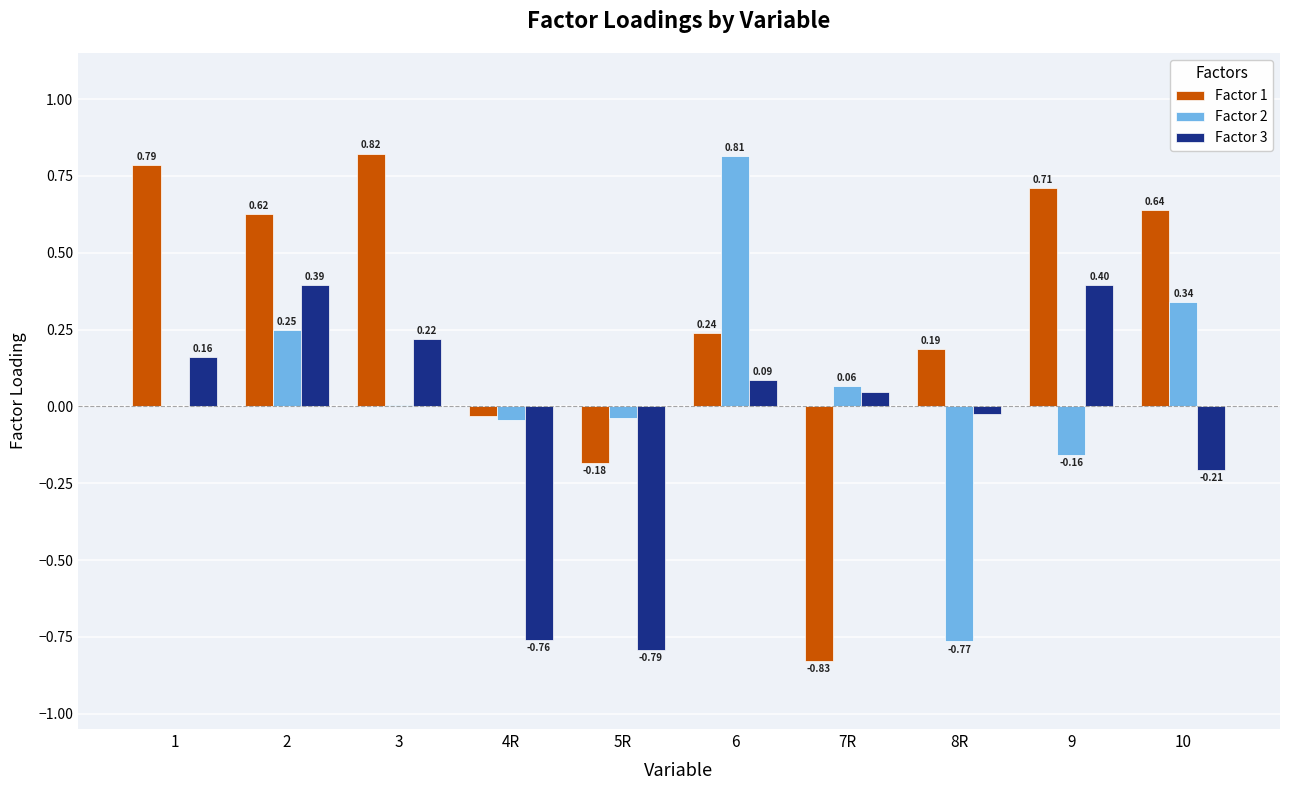

What is the total value across all series at 2?

1.3